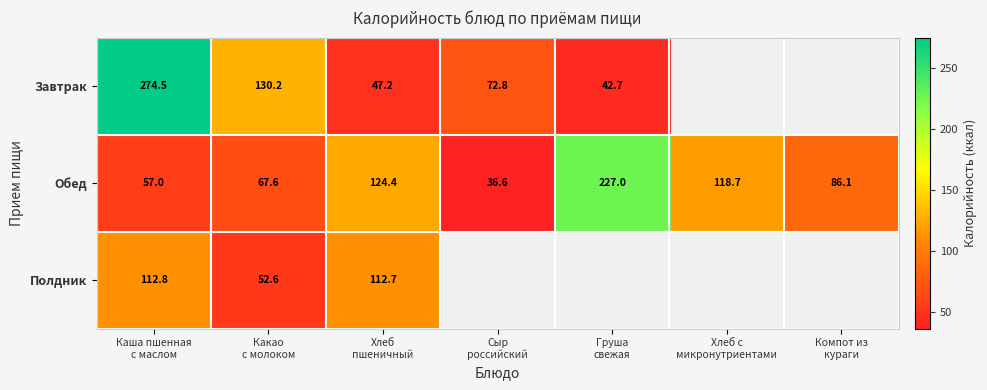

How many data points in Обед are less than 86?

3